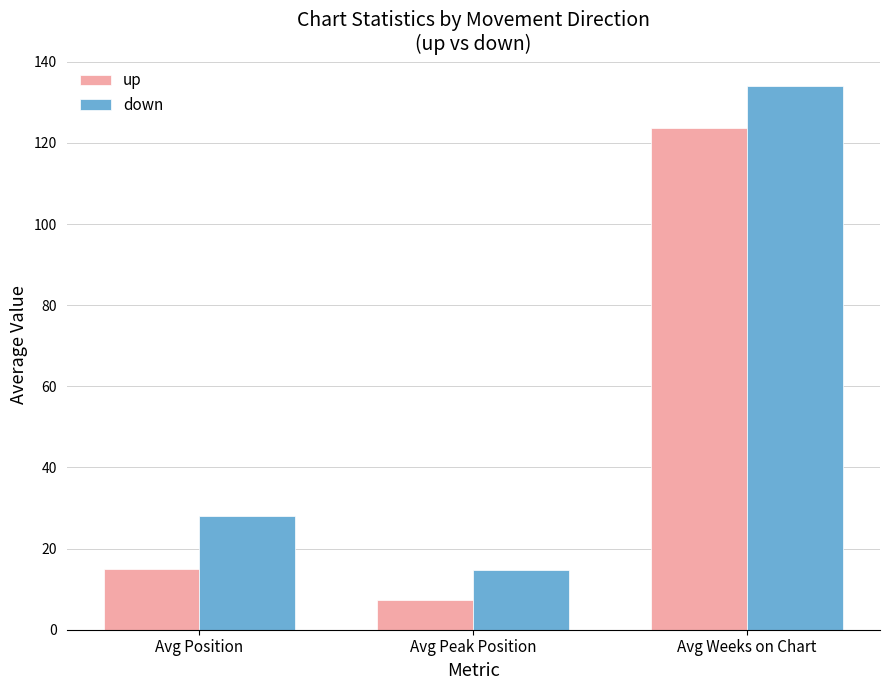

What is the difference between the maximum and second lowest values in the down series?

106.1